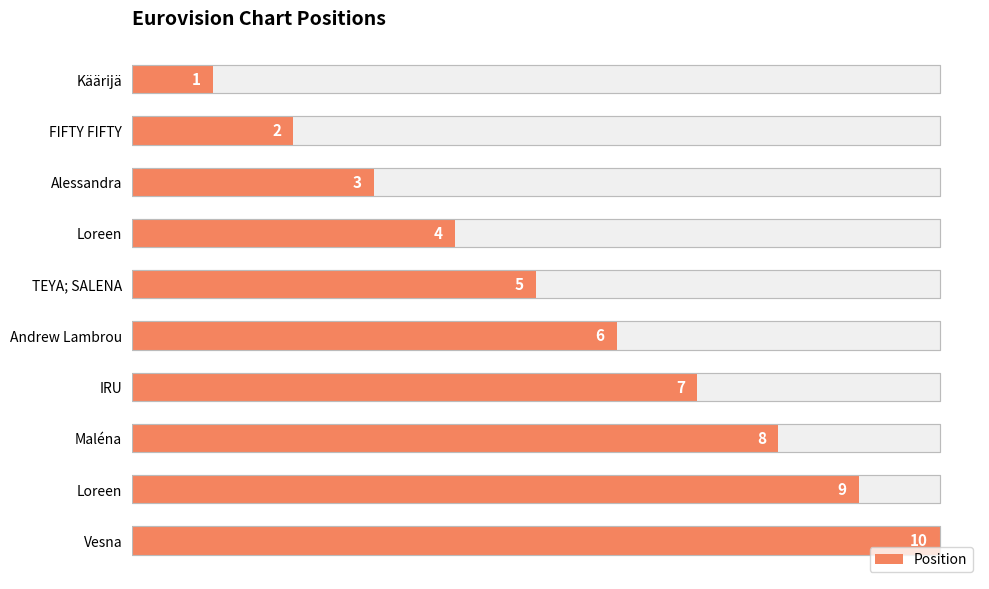

What is the average value?

6